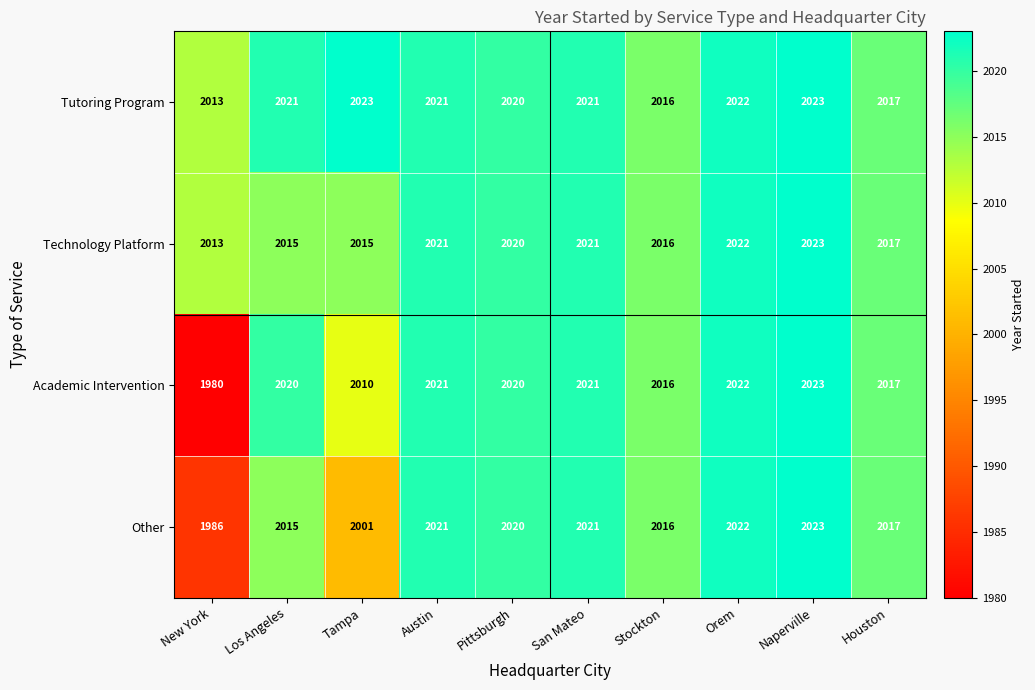

What is the difference between the highest and lowest values at Tampa?

22